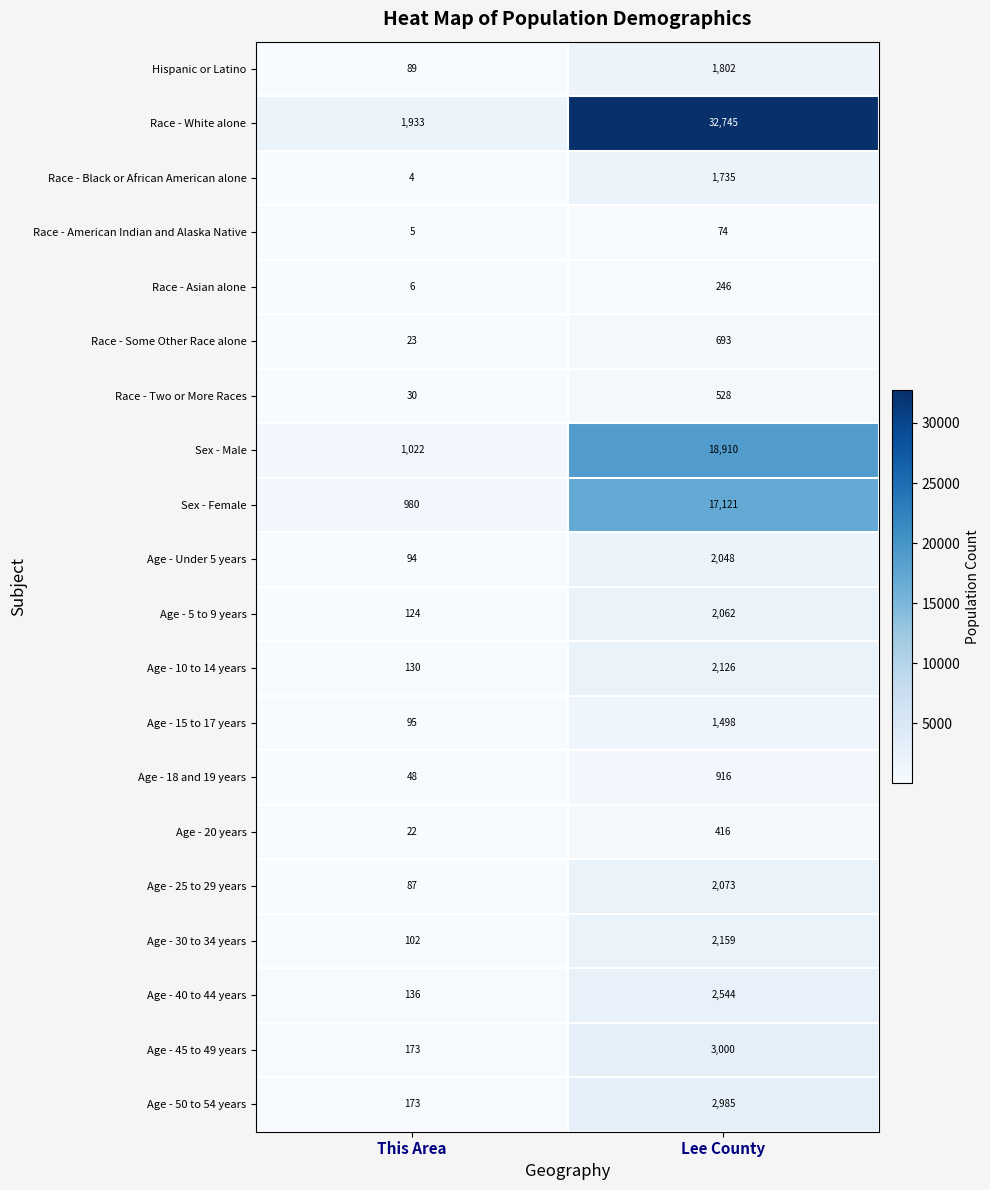

What is the sum of the Age - Under 5 years values at This Area and Lee County?

2142